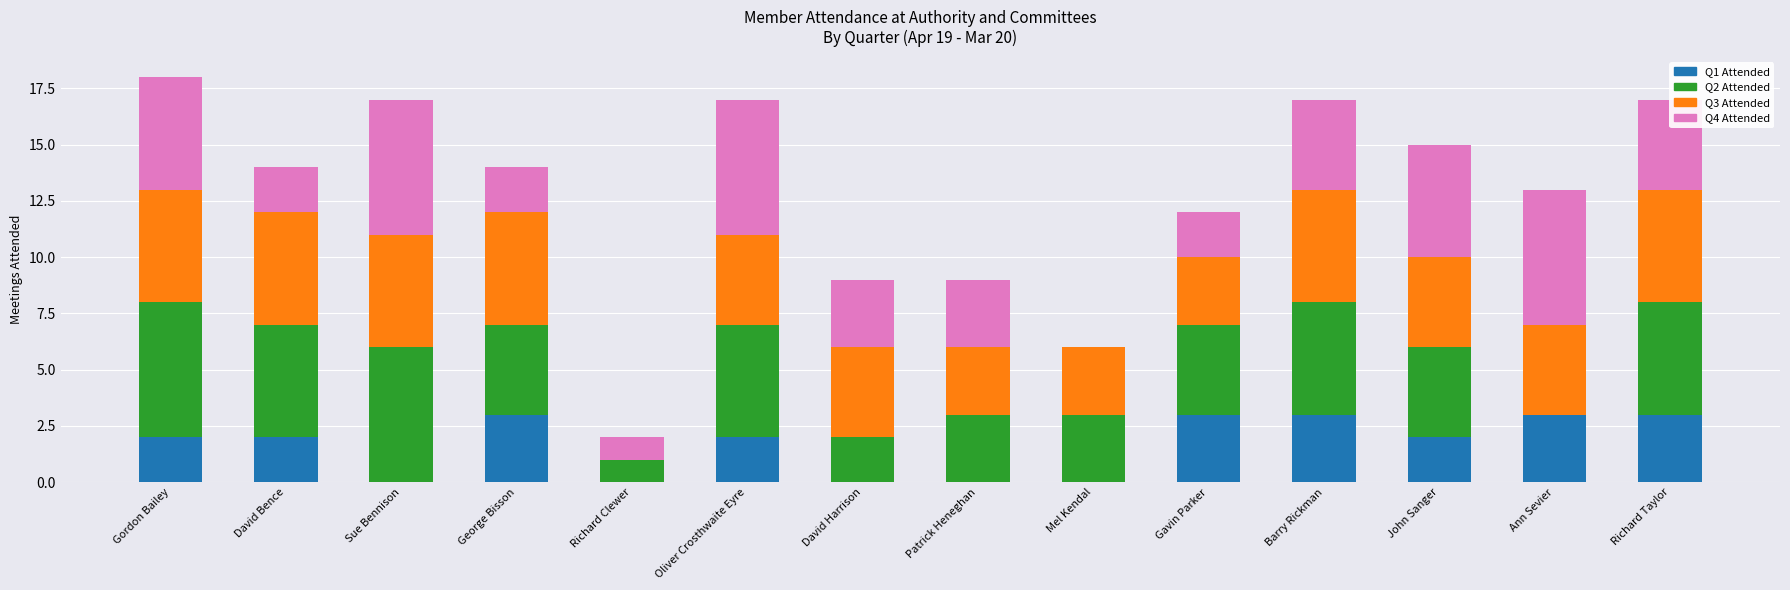

True or false: Q1 Attended has a value of 2 at Mel Kendal.

False